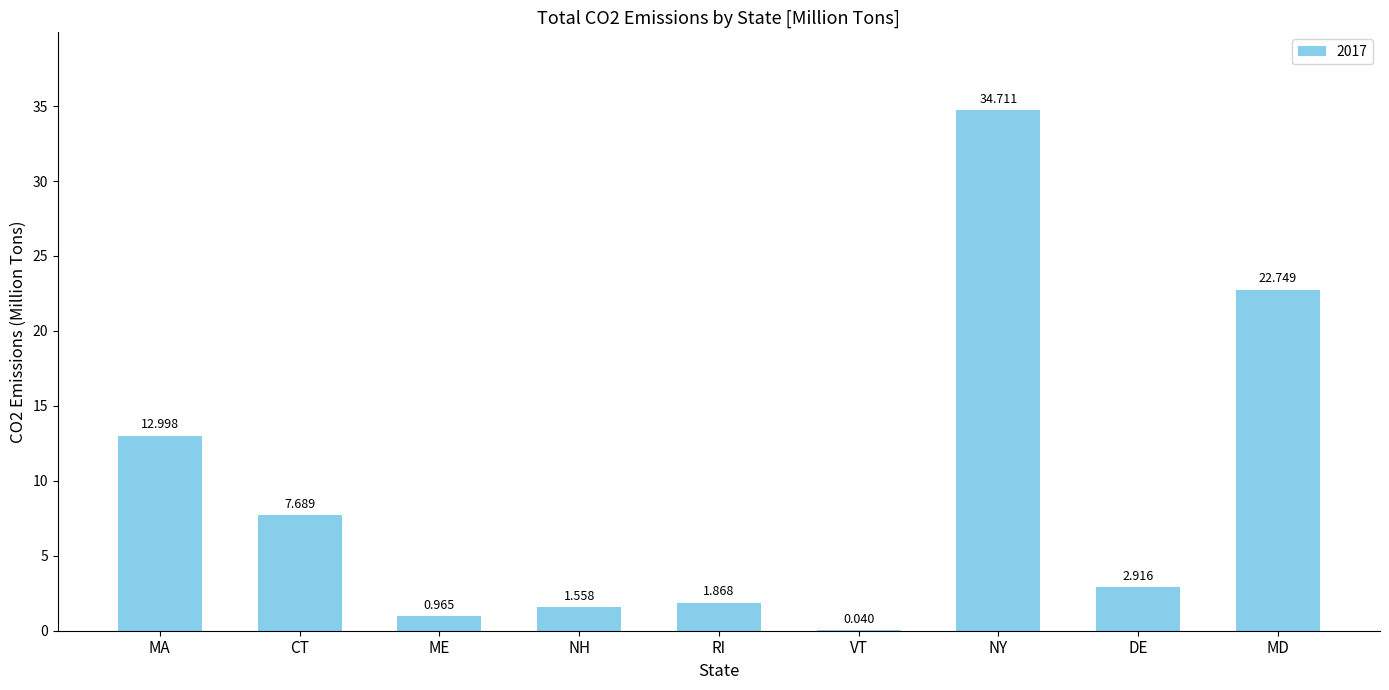

Which has a higher value, NH or ME?

NH